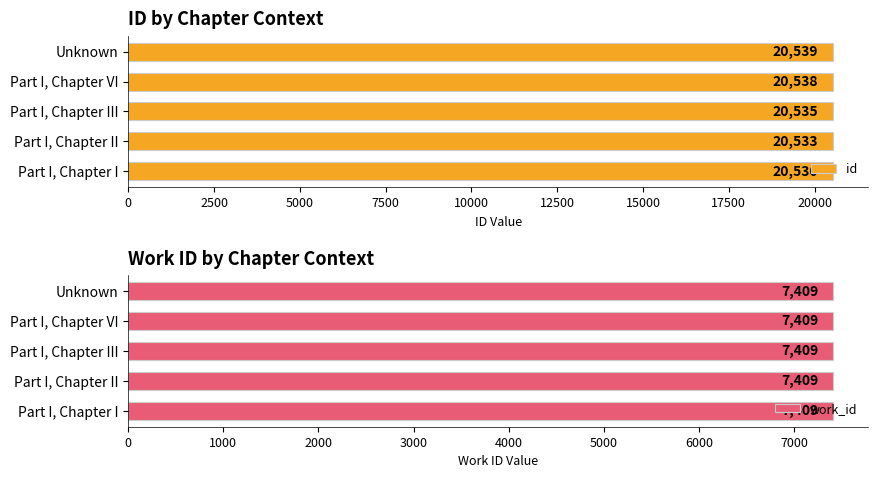

Where is id nearest to the value 20534?

Part I, Chapter II